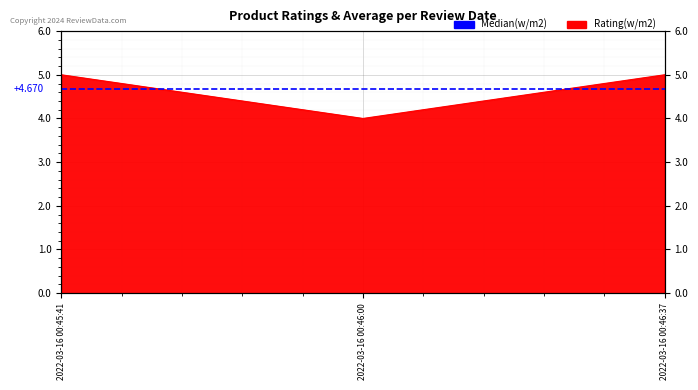

At which label is the value closest to 4?

2022-03-16 00:46:00